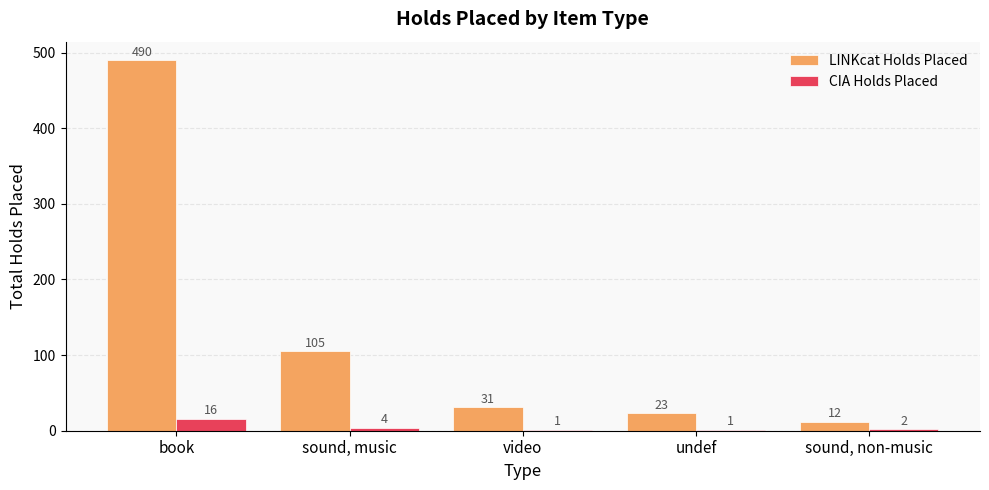

What is the maximum value for LINKcat Holds Placed?

490